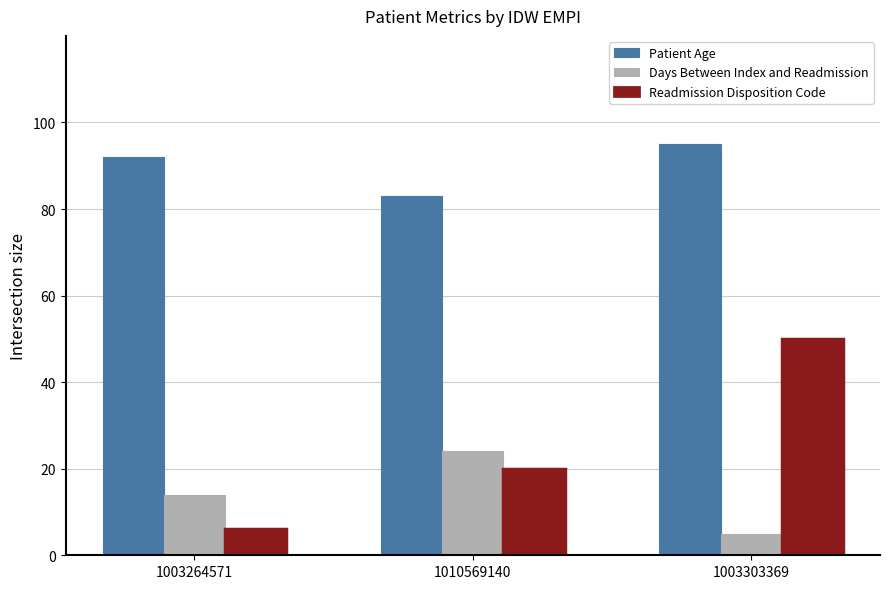

Which category has the lowest value in the Readmission Disposition Code series?

1003264571